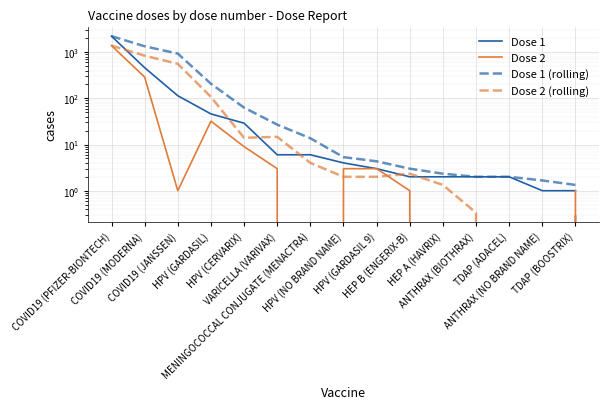

Reading left to right, extract all data points from this chart.

Dose 1: COVID19 (PFIZER-BIONTECH)=2223.0	COVID19 (MODERNA)=461.0	COVID19 (JANSSEN)=114.0	HPV (GARDASIL)=46.0	HPV (CERVARIX)=29.0	VARICELLA (VARIVAX)=6.0	MENINGOCOCCAL CONJUGATE (MENACTRA)=6.0	HPV (NO BRAND NAME)=4.0	HPV (GARDASIL 9)=3.0	HEP B (ENGERIX-B)=2.0	HEP A (HAVRIX)=2.0	ANTHRAX (BIOTHRAX)=2.0	TDAP (ADACEL)=2.0	ANTHRAX (NO BRAND NAME)=1.0	TDAP (BOOSTRIX)=1.0
Dose 2: COVID19 (PFIZER-BIONTECH)=1388.0	COVID19 (MODERNA)=289.0	COVID19 (JANSSEN)=1.0	HPV (GARDASIL)=32.0	HPV (CERVARIX)=9.0	VARICELLA (VARIVAX)=3.0	MENINGOCOCCAL CONJUGATE (MENACTRA)=0.0	HPV (NO BRAND NAME)=3.0	HPV (GARDASIL 9)=3.0	HEP B (ENGERIX-B)=1.0	HEP A (HAVRIX)=0.0	ANTHRAX (BIOTHRAX)=0.0	TDAP (ADACEL)=0.0	ANTHRAX (NO BRAND NAME)=0.0	TDAP (BOOSTRIX)=1.0
Dose 1 (rolling): COVID19 (PFIZER-BIONTECH)=2223.0	COVID19 (MODERNA)=1342.0	COVID19 (JANSSEN)=932.7	HPV (GARDASIL)=207.0	HPV (CERVARIX)=63.0	VARICELLA (VARIVAX)=27.0	MENINGOCOCCAL CONJUGATE (MENACTRA)=13.7	HPV (NO BRAND NAME)=5.3	HPV (GARDASIL 9)=4.3	HEP B (ENGERIX-B)=3.0	HEP A (HAVRIX)=2.3	ANTHRAX (BIOTHRAX)=2.0	TDAP (ADACEL)=2.0	ANTHRAX (NO BRAND NAME)=1.7	TDAP (BOOSTRIX)=1.3
Dose 2 (rolling): COVID19 (PFIZER-BIONTECH)=1388.0	COVID19 (MODERNA)=838.5	COVID19 (JANSSEN)=559.3	HPV (GARDASIL)=107.3	HPV (CERVARIX)=14.0	VARICELLA (VARIVAX)=14.7	MENINGOCOCCAL CONJUGATE (MENACTRA)=4.0	HPV (NO BRAND NAME)=2.0	HPV (GARDASIL 9)=2.0	HEP B (ENGERIX-B)=2.3	HEP A (HAVRIX)=1.3	ANTHRAX (BIOTHRAX)=0.3	TDAP (ADACEL)=0.0	ANTHRAX (NO BRAND NAME)=0.0	TDAP (BOOSTRIX)=0.3